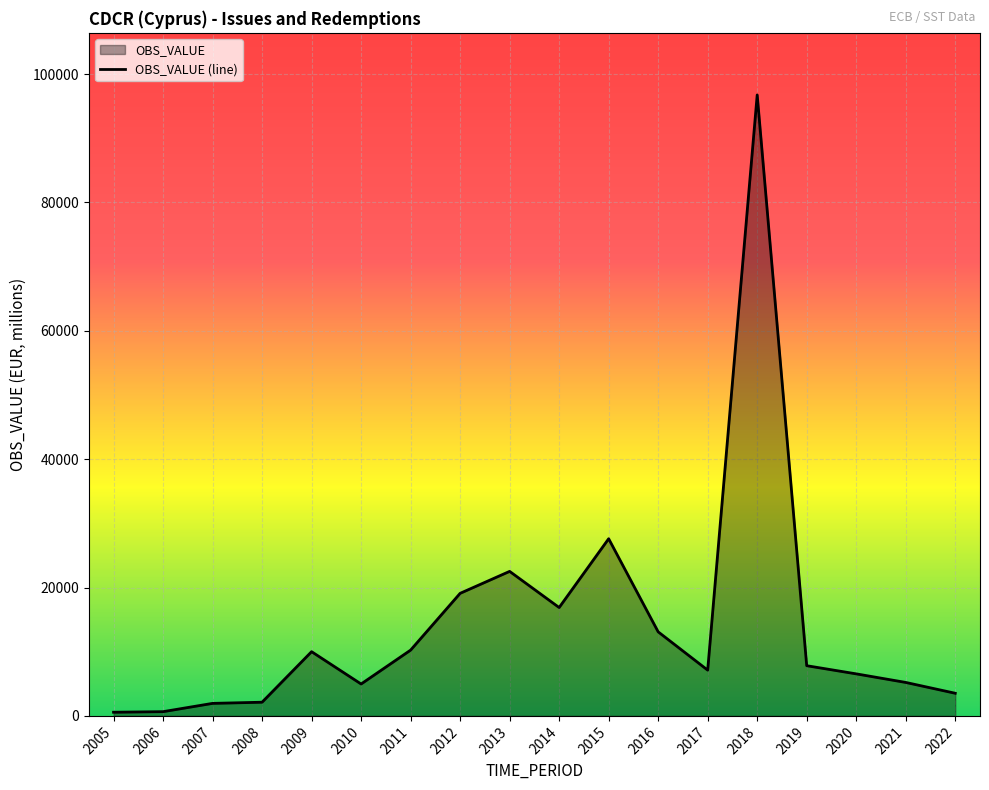

The value at 2021 is 2735.9. True or false?

False